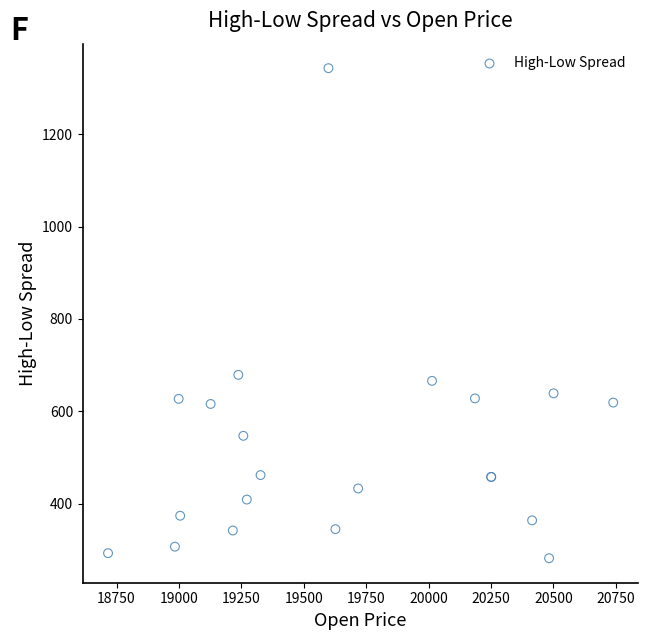

What Y value in the scatter plot is closest to 812?

679